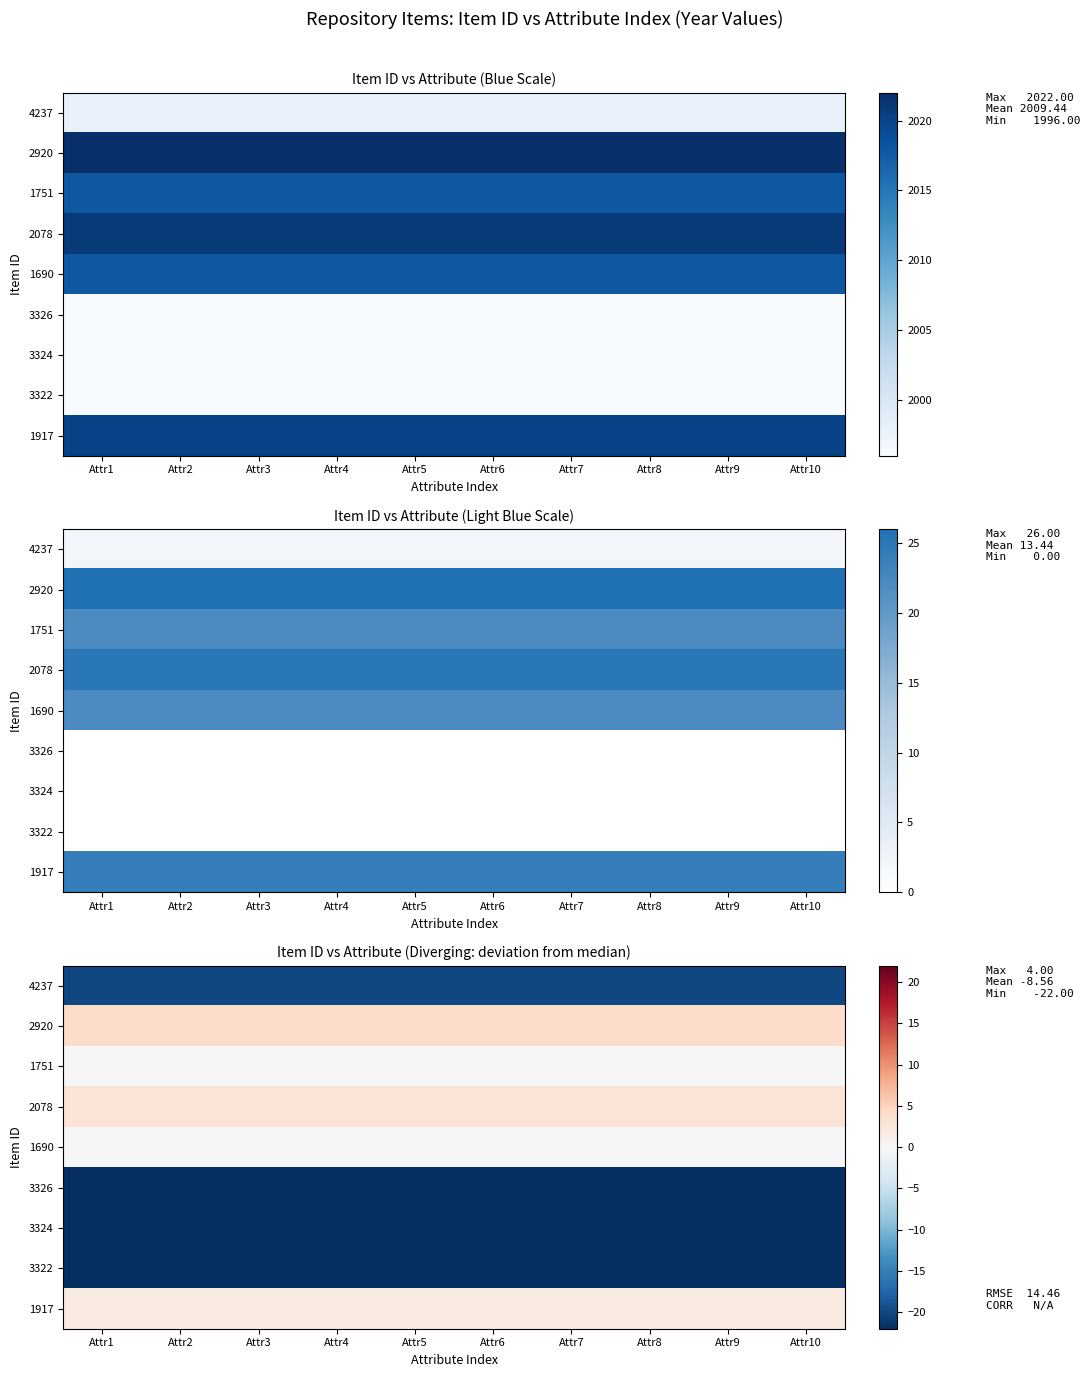

Which series has the largest total across all categories?

2920